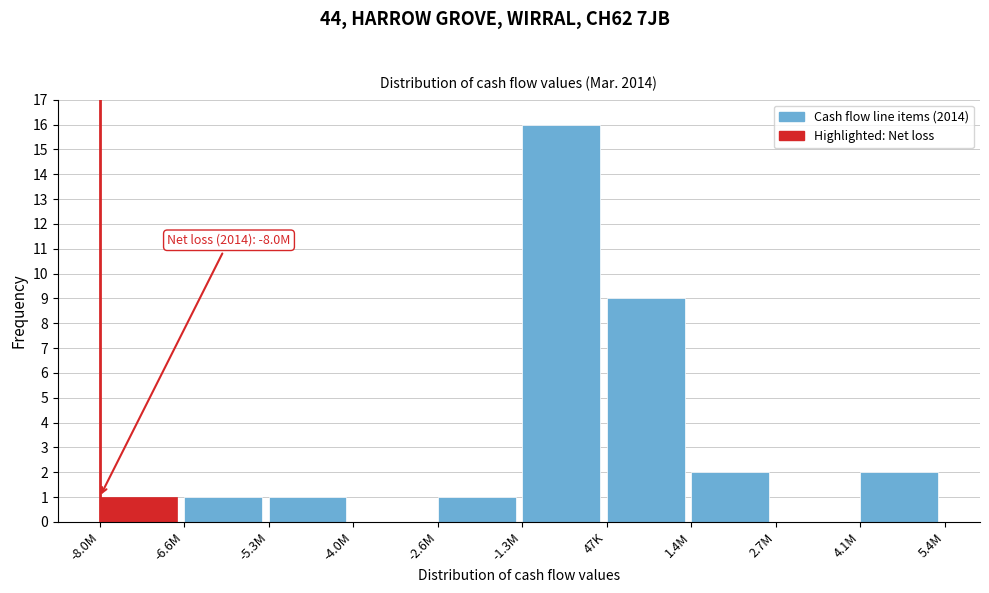

Reading right to left, what are all the values shown in this chart?

4.1M=2	2.7M=0	1.4M=2	47K=9	-1.3M=16	-2.6M=1	-4.0M=0	-5.3M=1	-6.6M=1	-8.0M=1